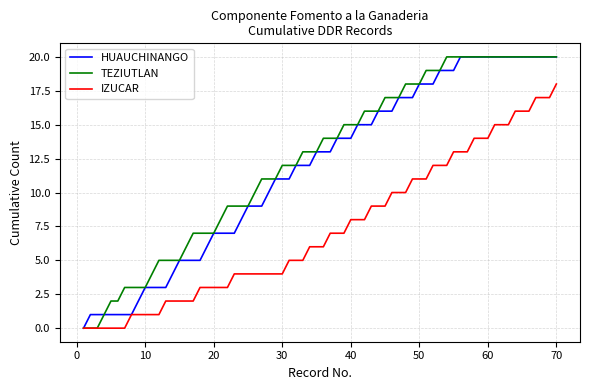

What are all the series names shown in the legend?

HUAUCHINANGO, TEZIUTLAN, IZUCAR